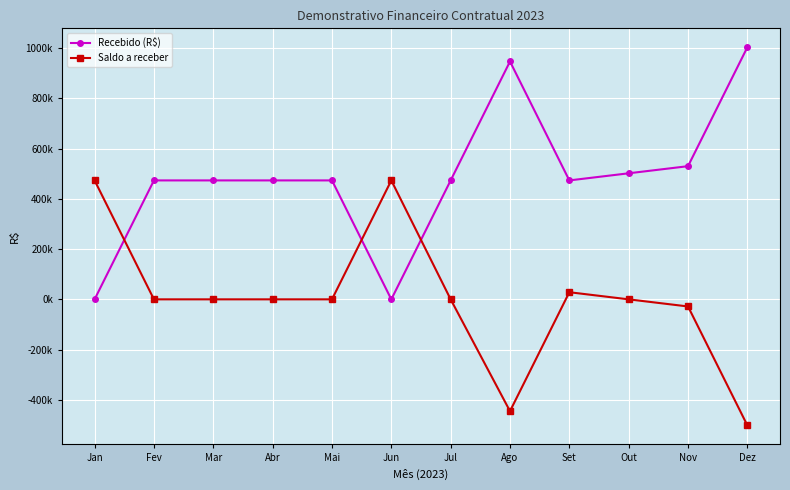

Does the chart have visible grid lines?

Yes